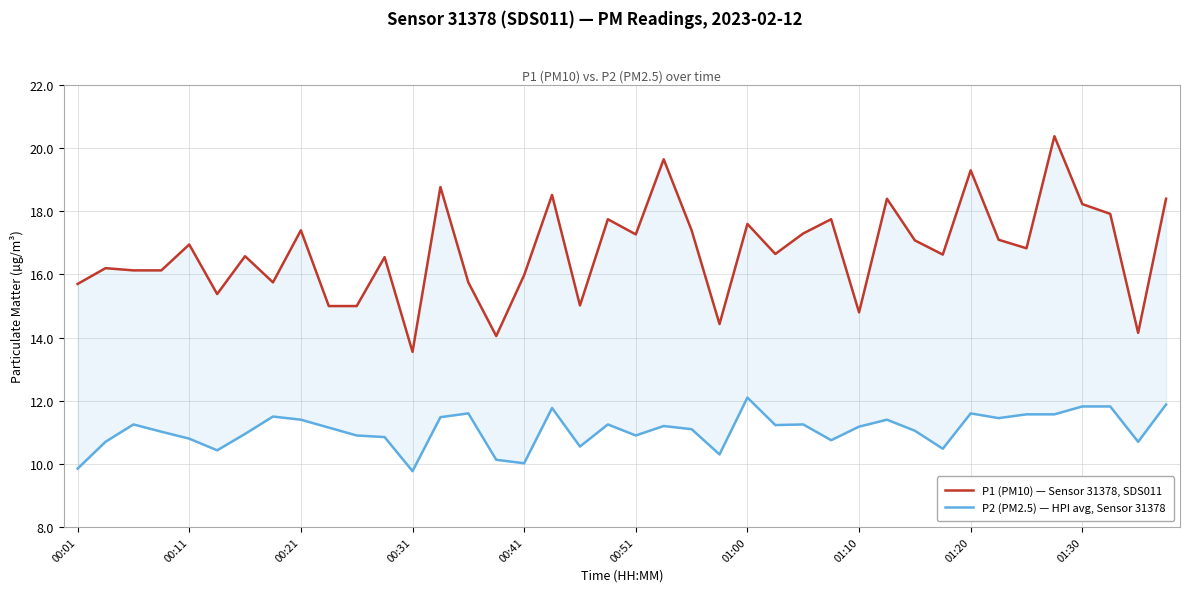

True or false: P2 (PM2.5) — HPI avg, Sensor 31378 and P1 (PM10) — Sensor 31378, SDS011 cross at least once.

False